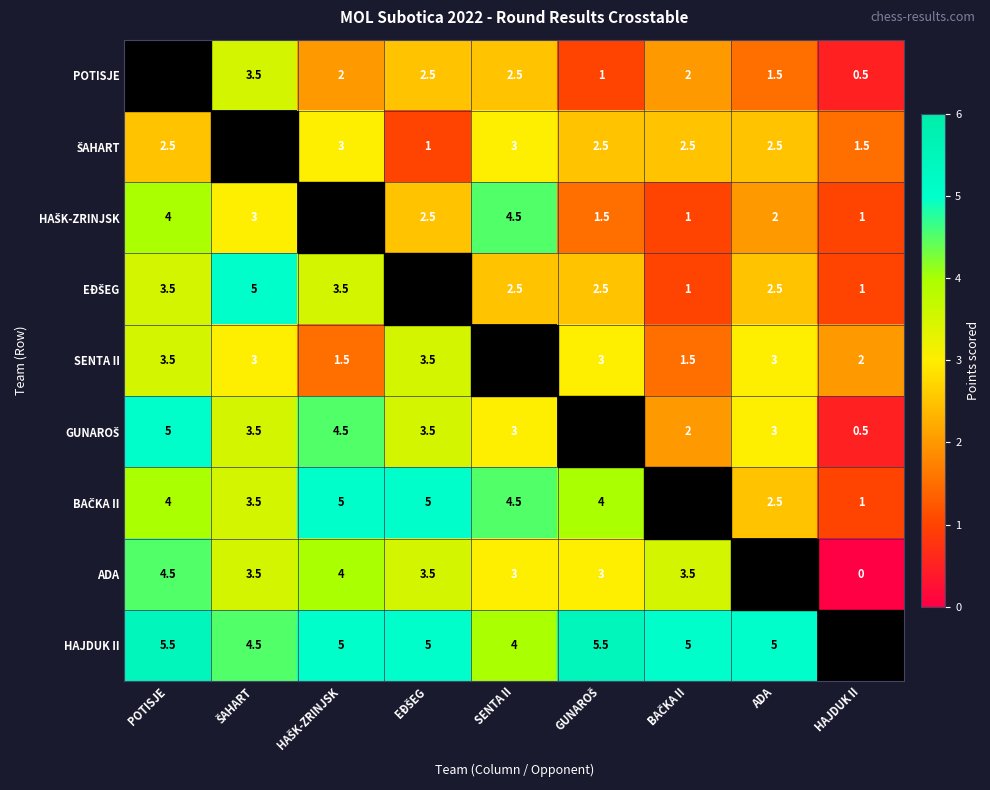

Which has a higher value, GUNAROŠ or HAJDUK II?

GUNAROŠ